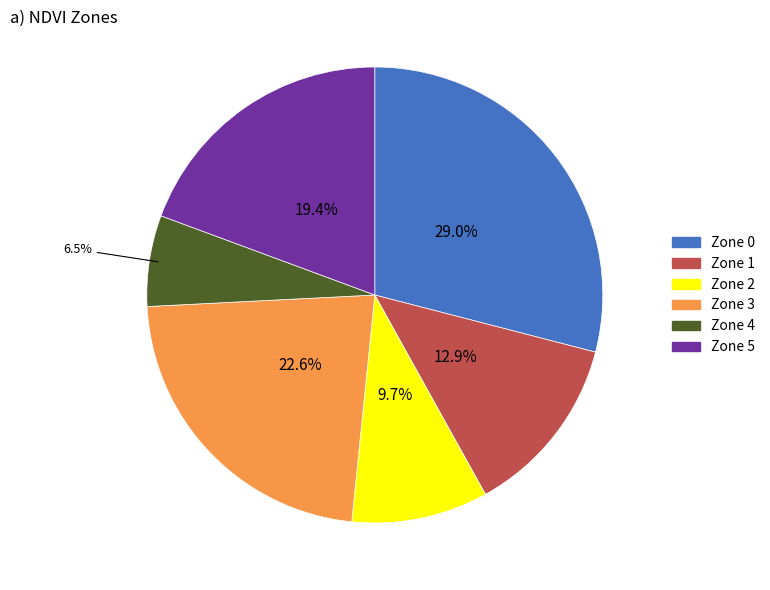

What percentage is NOT represented by Zone 4?

93.5%